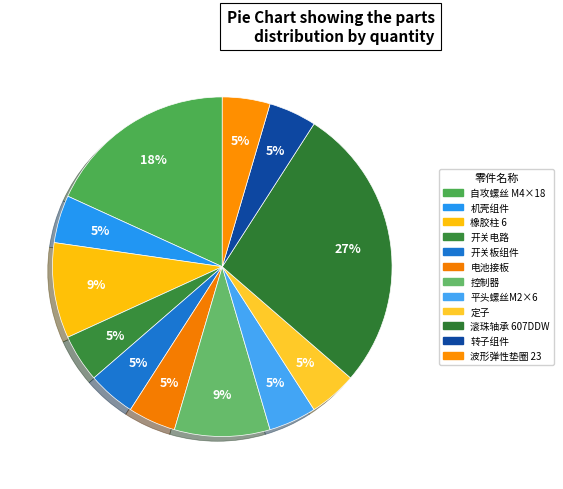

How many slices are in this pie chart?

12